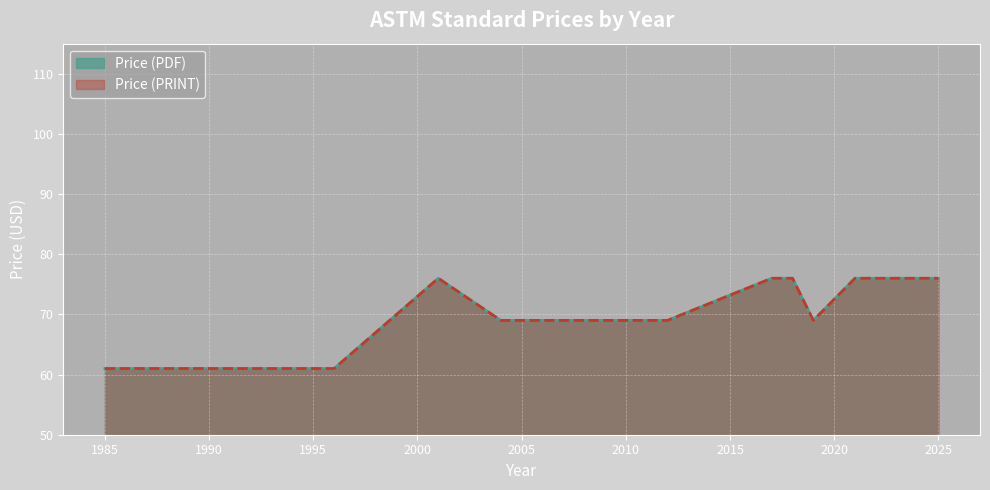

How many categories are shown in the chart?

15